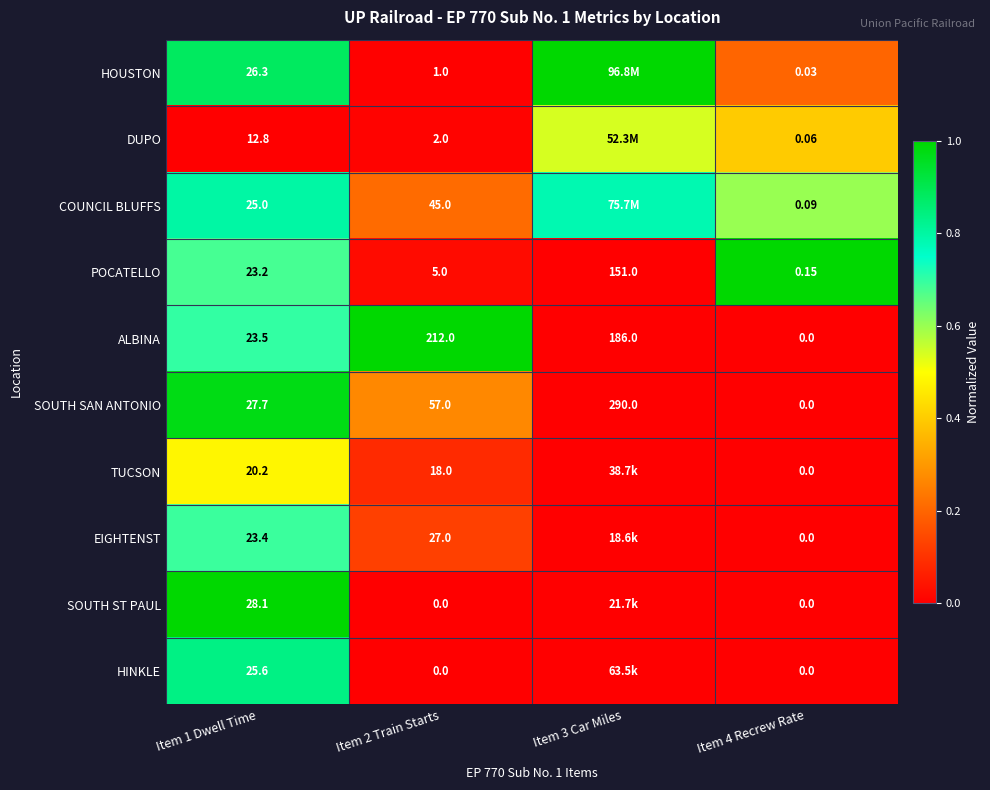

Which series changed the most between Item 2 Train Starts and Item 4 Recrew Rate?

ALBINA